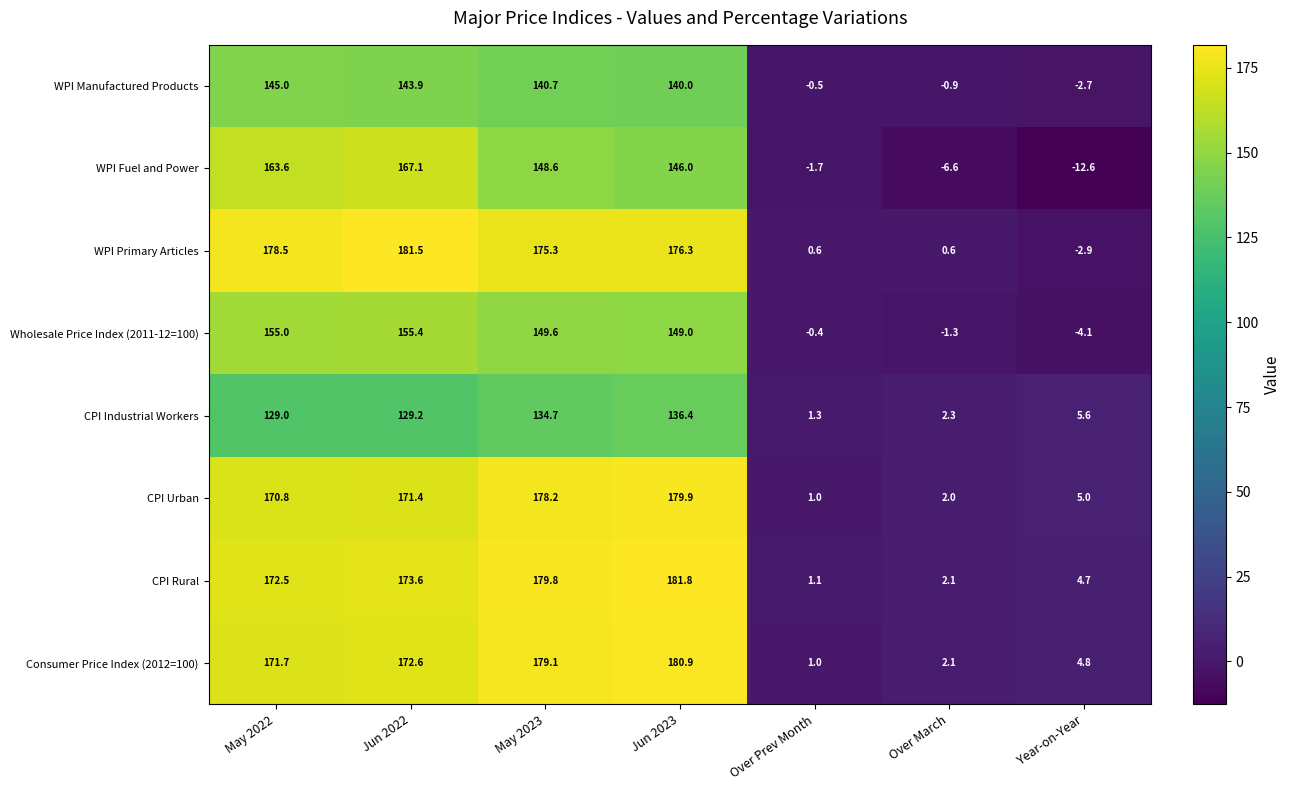

Where is WPI Manufactured Products nearest to the value 71?

Jun 2023